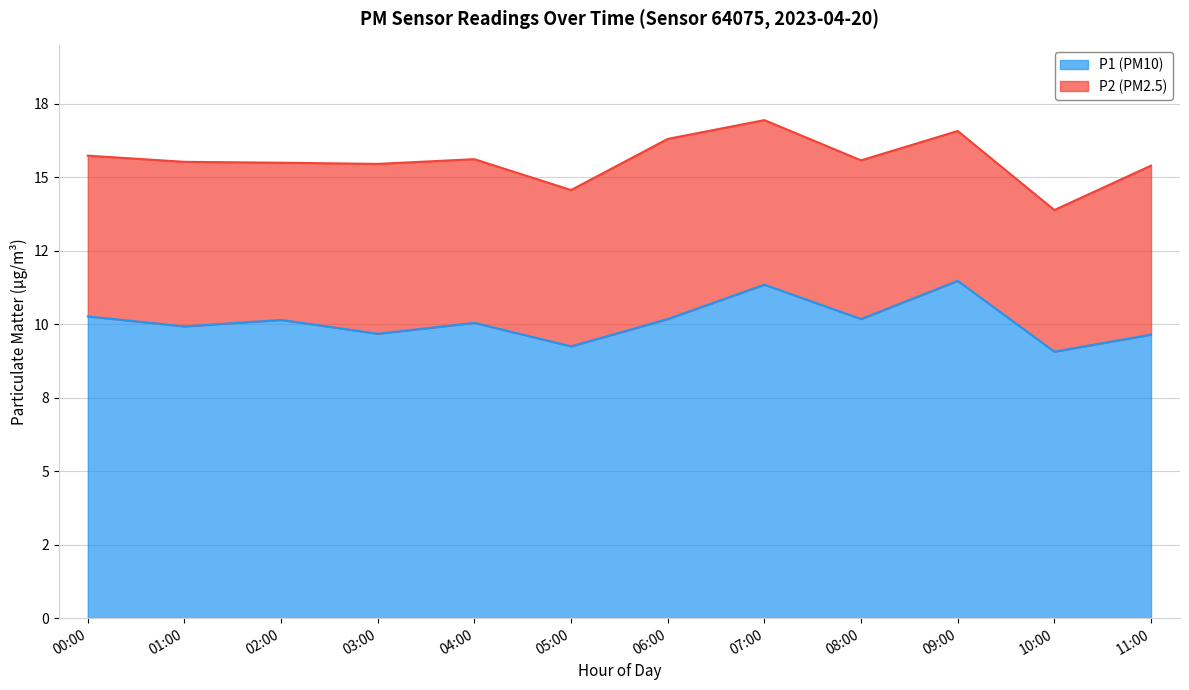

What position from the left is 05:00?

6